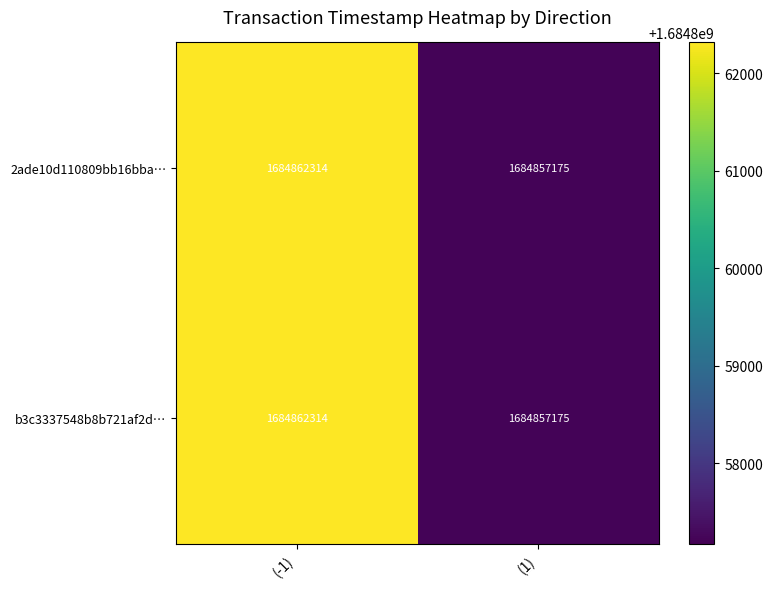

Which label corresponds to the largest value in the chart?

(-1)